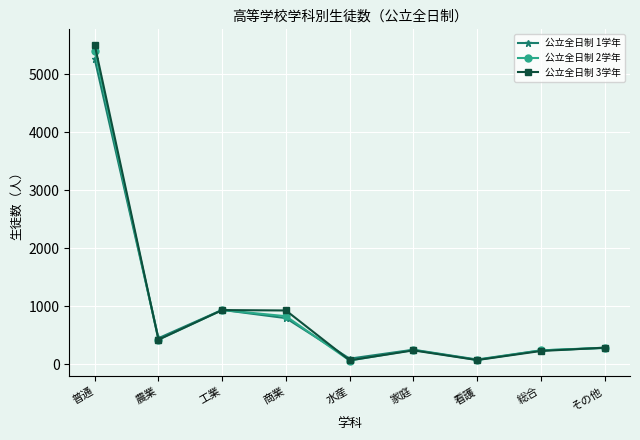

Where does the 公立全日制 2学年 series first go above 285?

普通